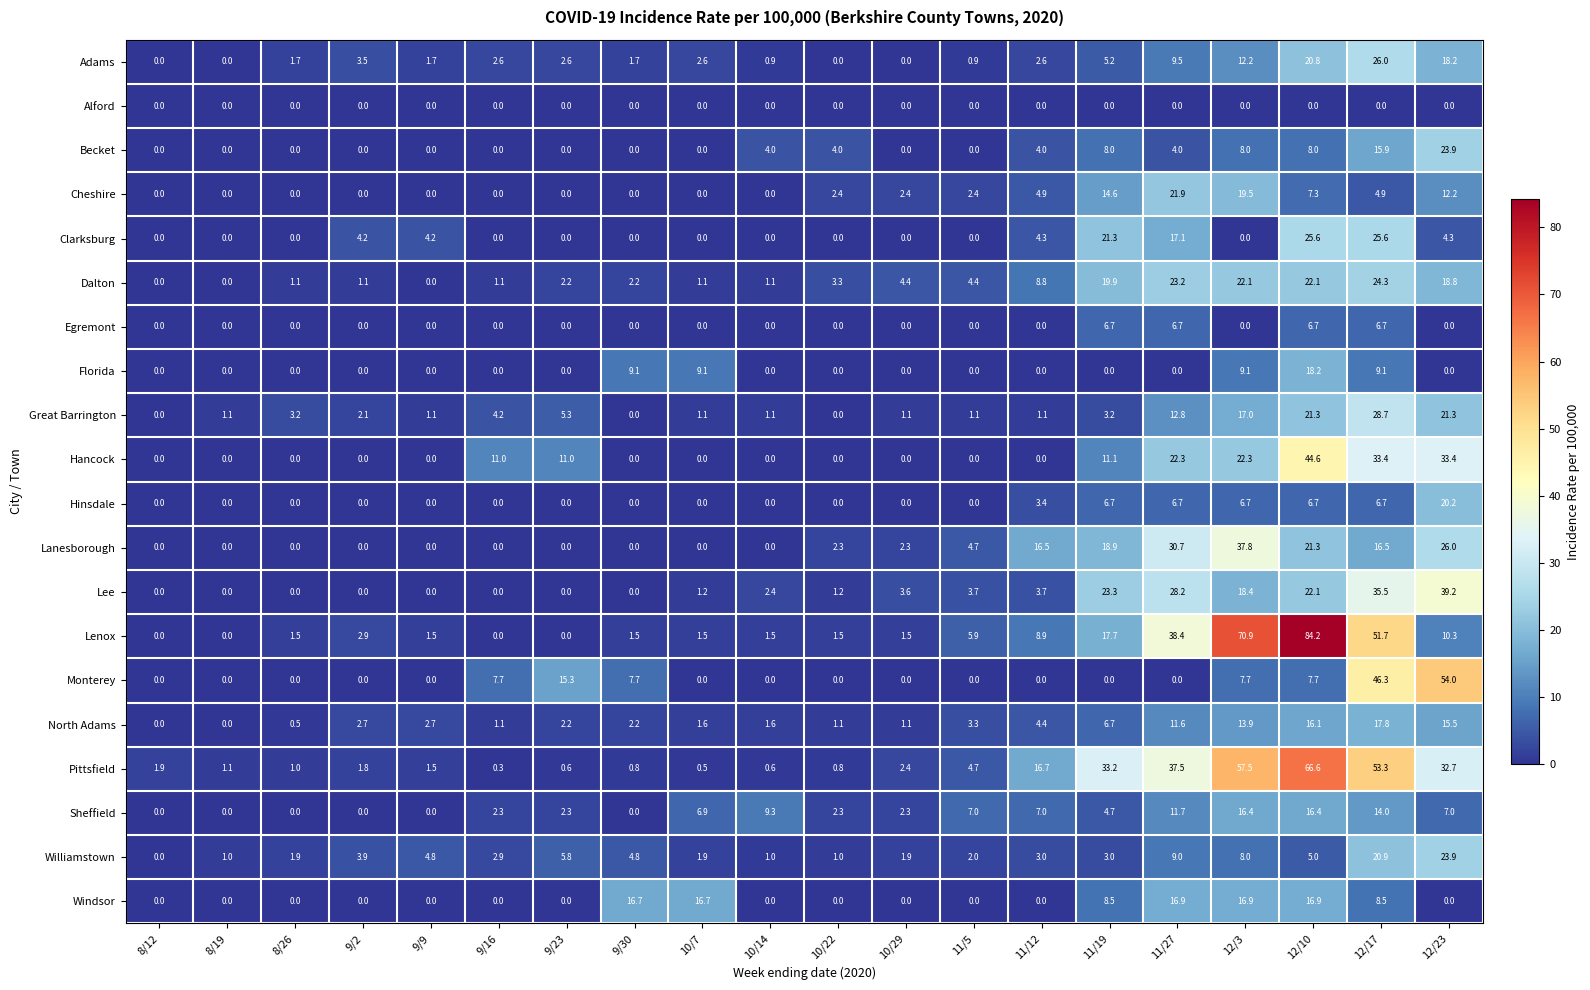

Is it true that North Adams equals 0.5 at 10/14?

False